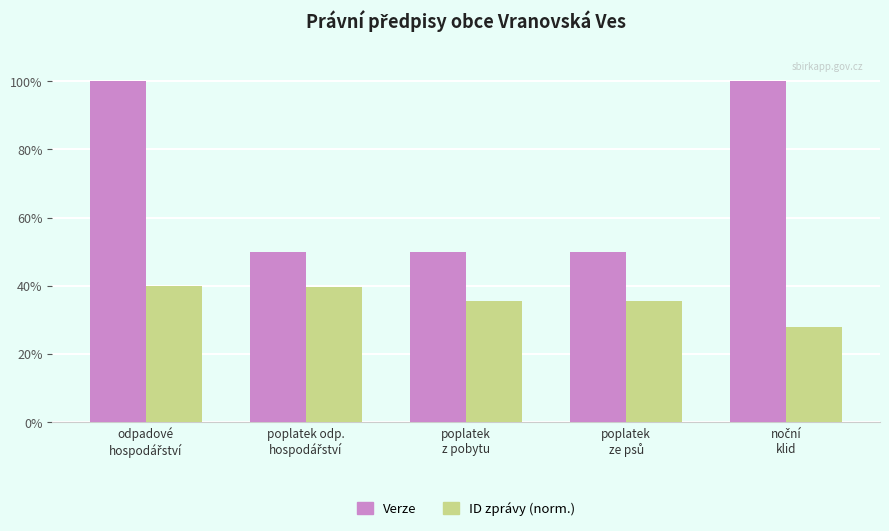

What is the average value of the Verze series?

70.0